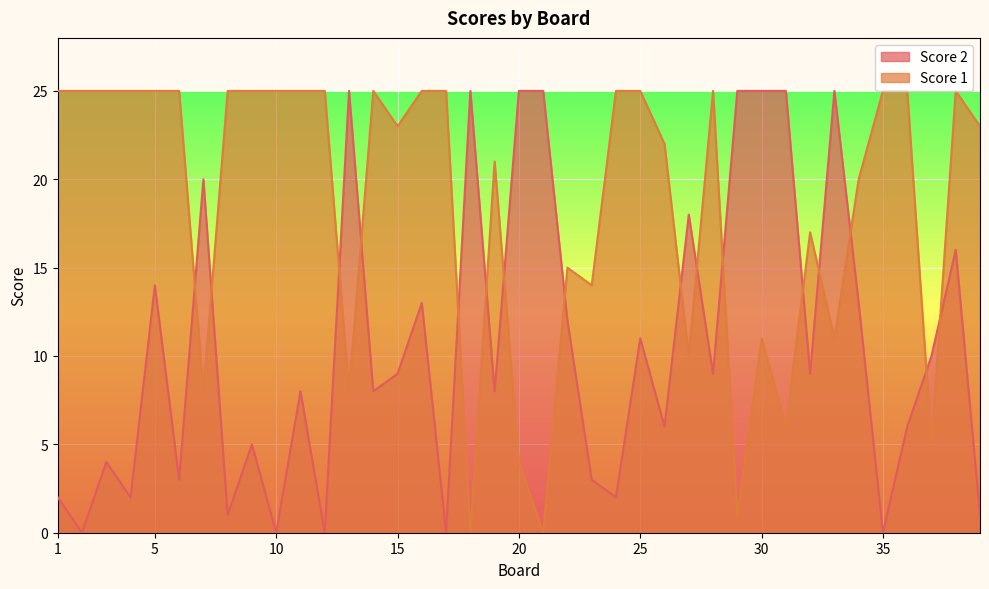

Is the value of Score 1 at 38 greater than the value of Score 2 at 9?

Yes